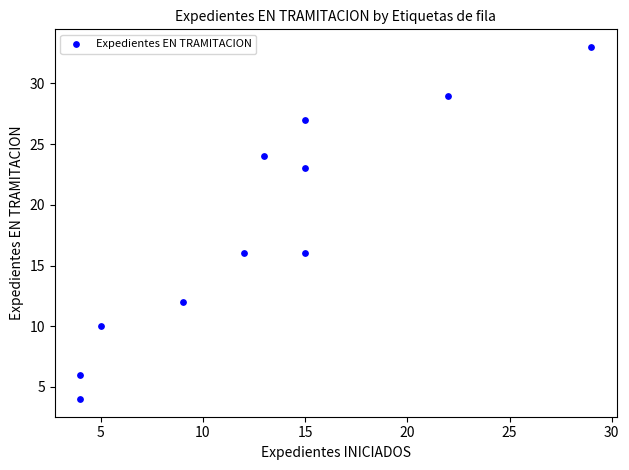

What is the average X value?

13